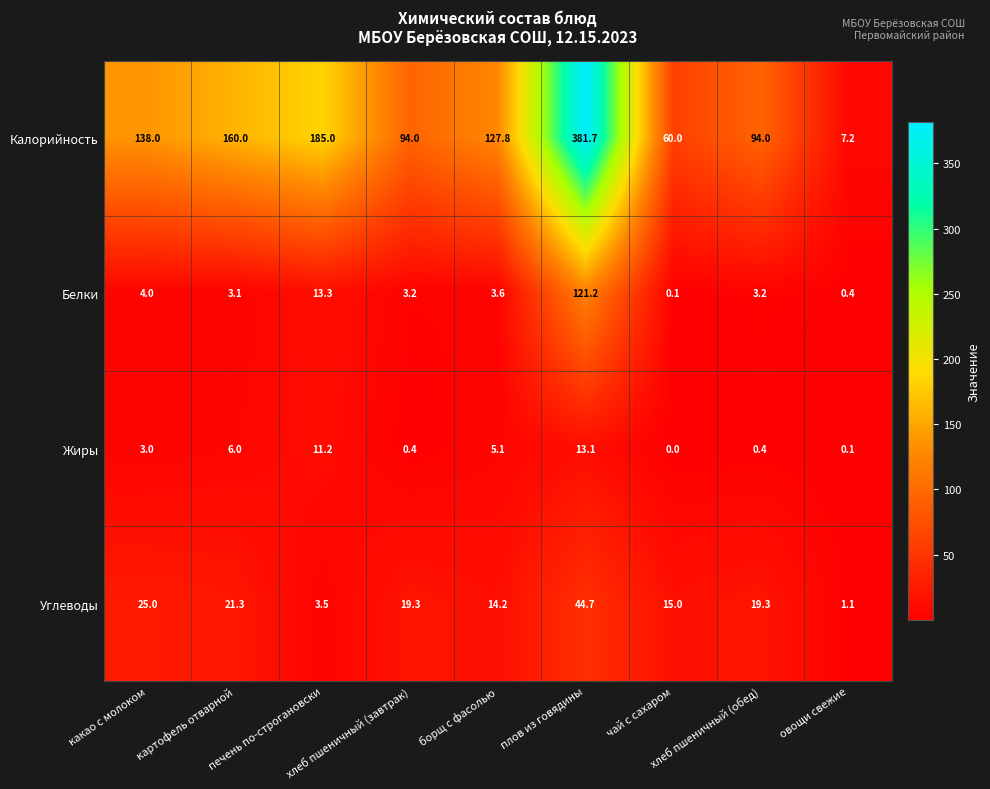

How many distinct data groups are displayed?

4